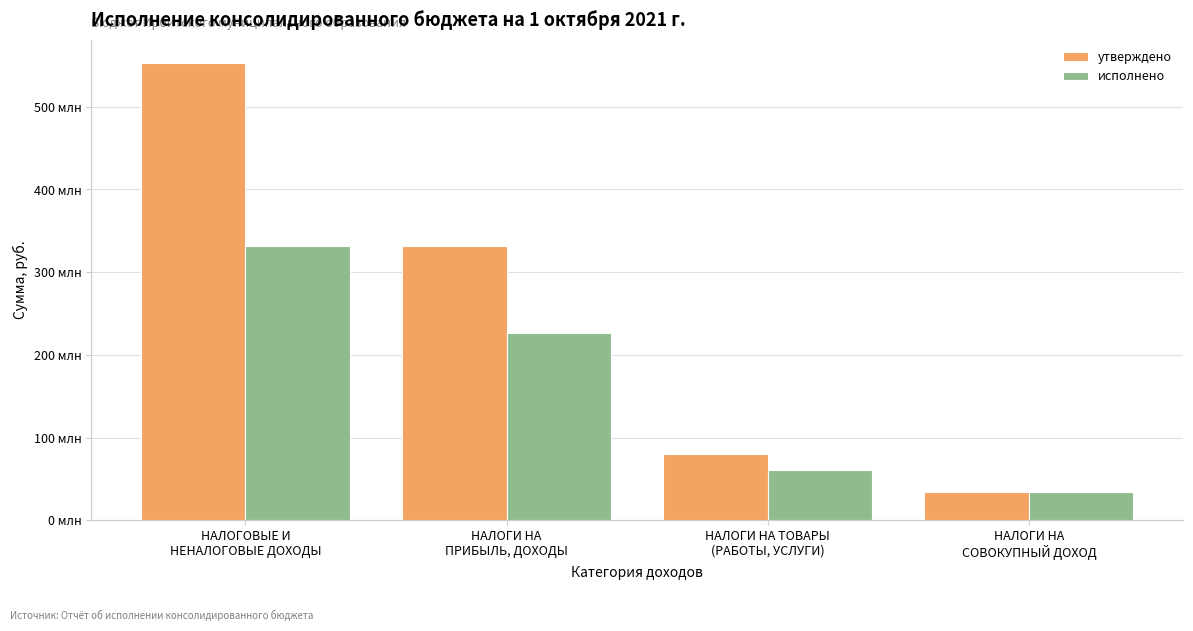

What is the difference between the second highest and minimum values in the исполнено series?

192173091.9